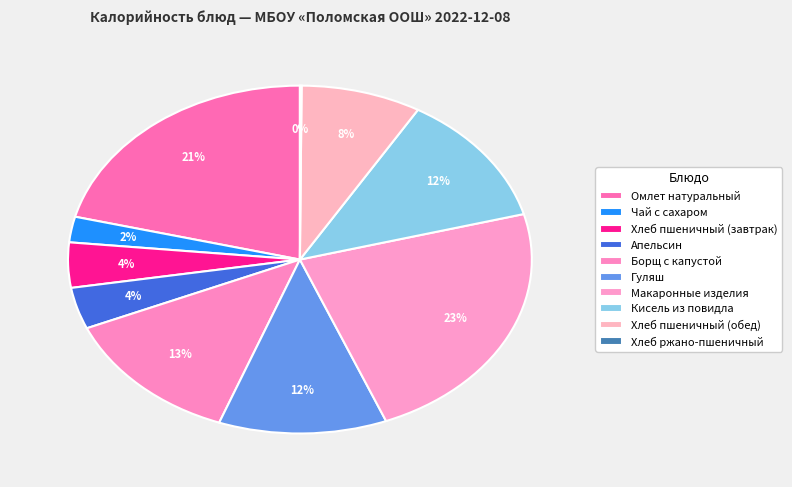

What is the smallest slice in the pie chart?

Хлеб ржано-пшеничный